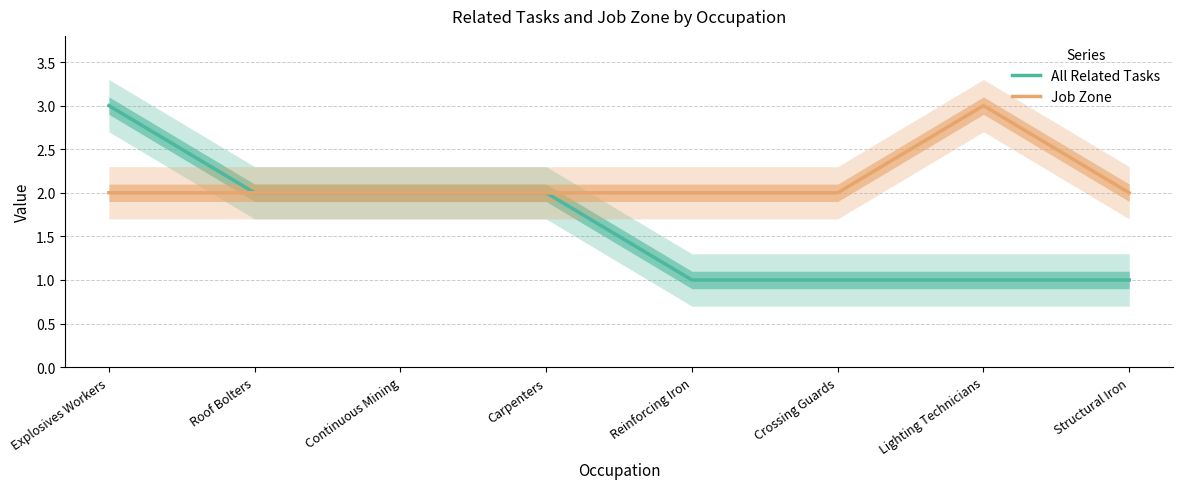

Is the value of Job Zone at Crossing Guards greater than the value of All Related Tasks at Crossing Guards?

Yes